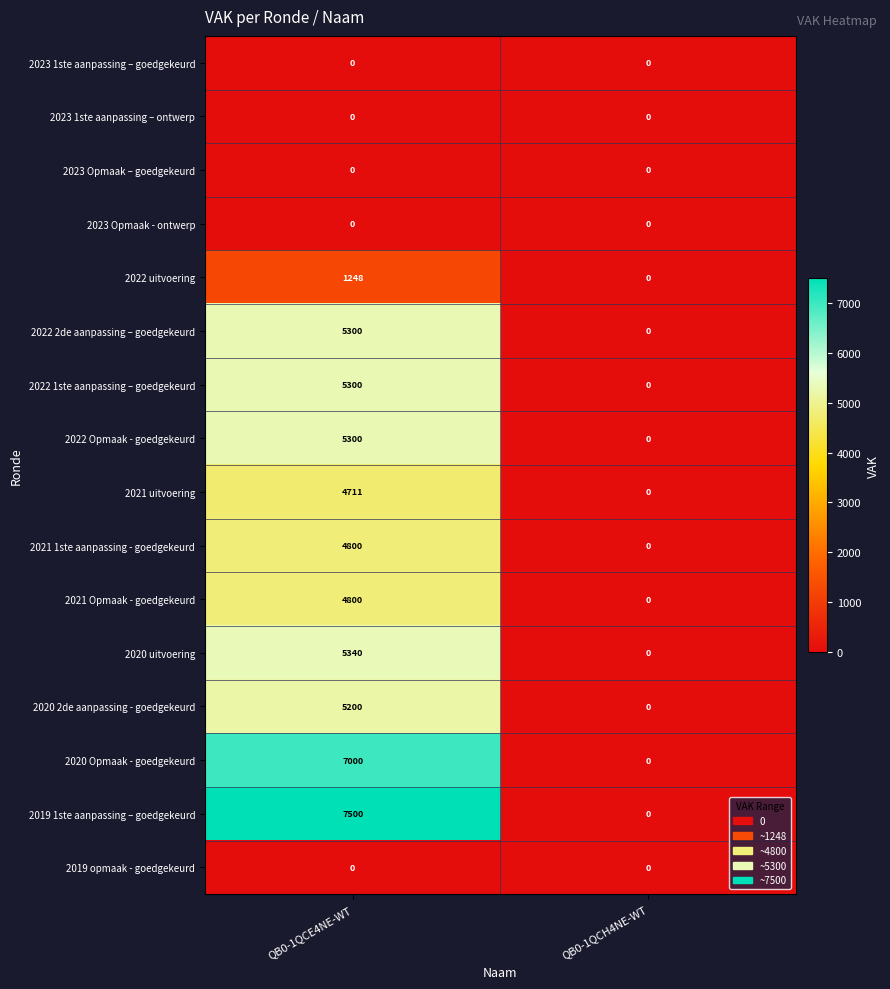

Is it true that 2022 uitvoering equals 397 at QB0-1QCH4NE-WT?

False